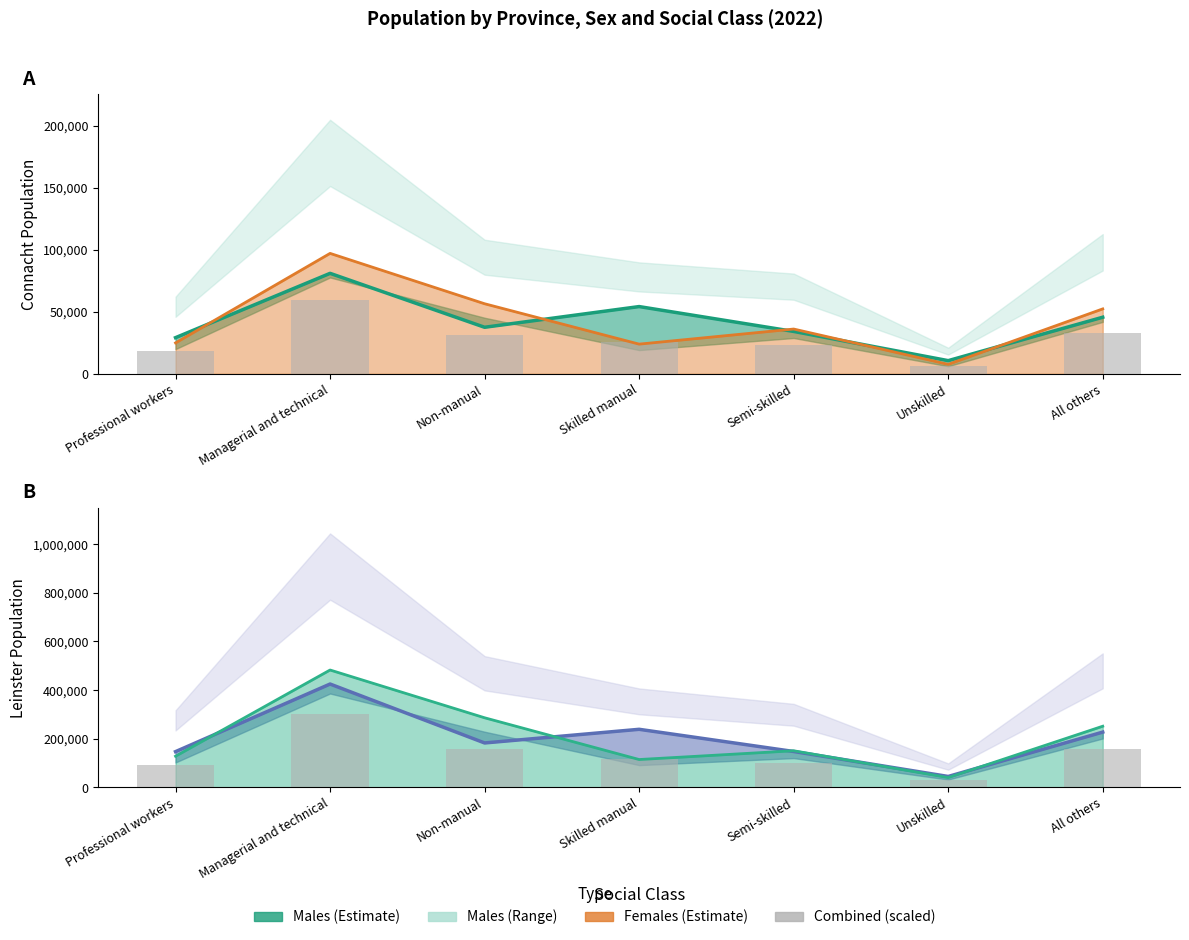

Reading left to right, what are all the values shown in this chart?

Connacht Males estimate: Professional workers=29181.0	Managerial and technical=81084.0	Non-manual=37556.0	Skilled manual=54262.0	Semi-skilled=34204.0	Unskilled=10627.0	All others=45664.0
Connacht Females estimate: Professional workers=24942.0	Managerial and technical=97186.0	Non-manual=56538.0	Skilled manual=23945.0	Semi-skilled=36133.0	Unskilled=7655.0	All others=52386.0
Combined (scaled): Professional workers=91919.7	Managerial and technical=302559.3	Non-manual=156423.0	Skilled manual=117941.0	Semi-skilled=99576.3	Unskilled=28645.7	All others=159719.7
Leinster Males estimate: Professional workers=147307.0	Managerial and technical=425042.0	Non-manual=182906.0	Skilled manual=239010.0	Semi-skilled=147896.0	Unskilled=45234.0	All others=227492.0
Leinster Females estimate: Professional workers=128452.0	Managerial and technical=482636.0	Non-manual=286363.0	Skilled manual=114813.0	Semi-skilled=150833.0	Unskilled=40703.0	All others=251667.0